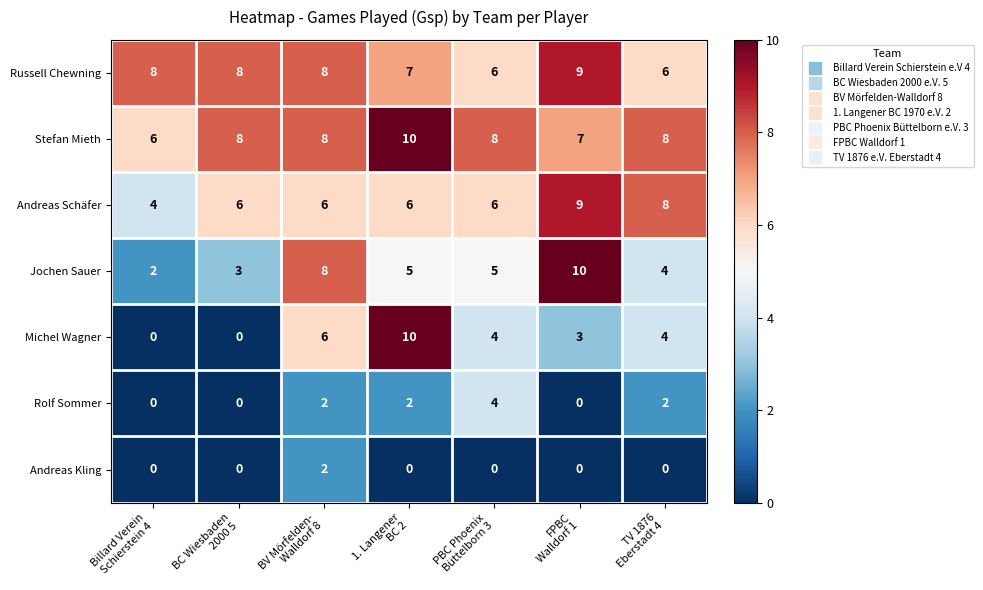

Which series has the largest range (max minus min)?

Michel Wagner